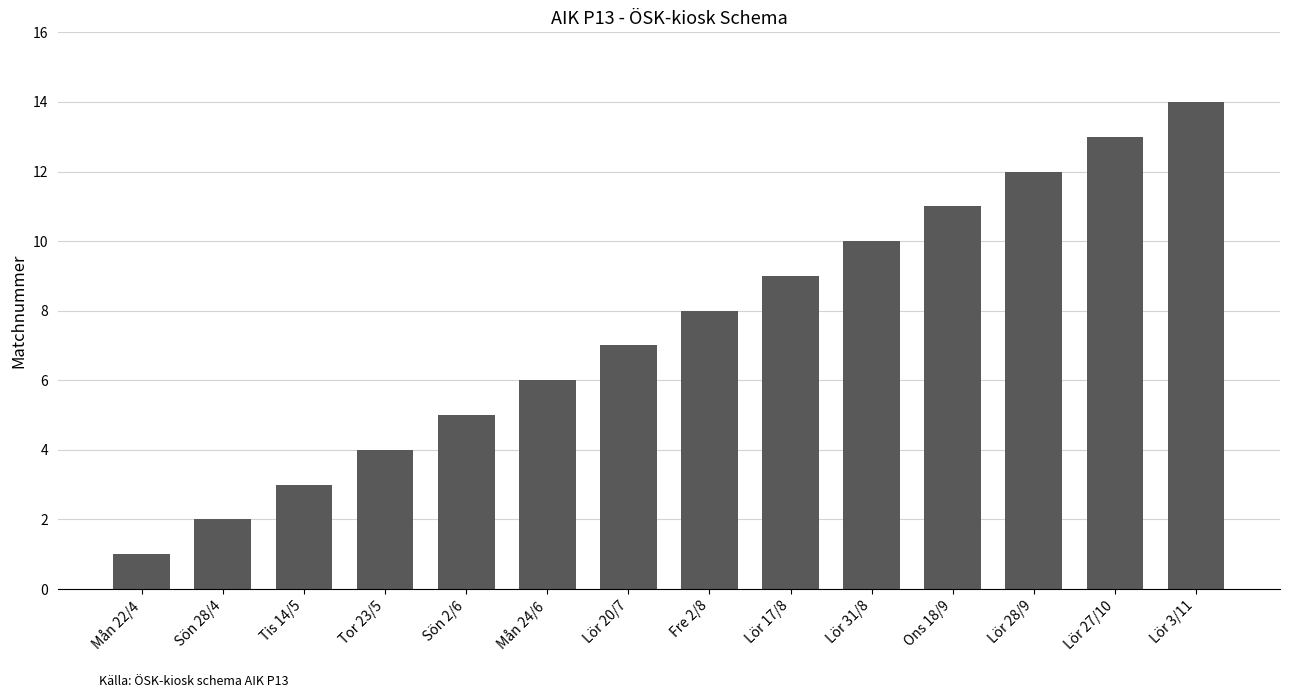

How many data points does each series have?

14